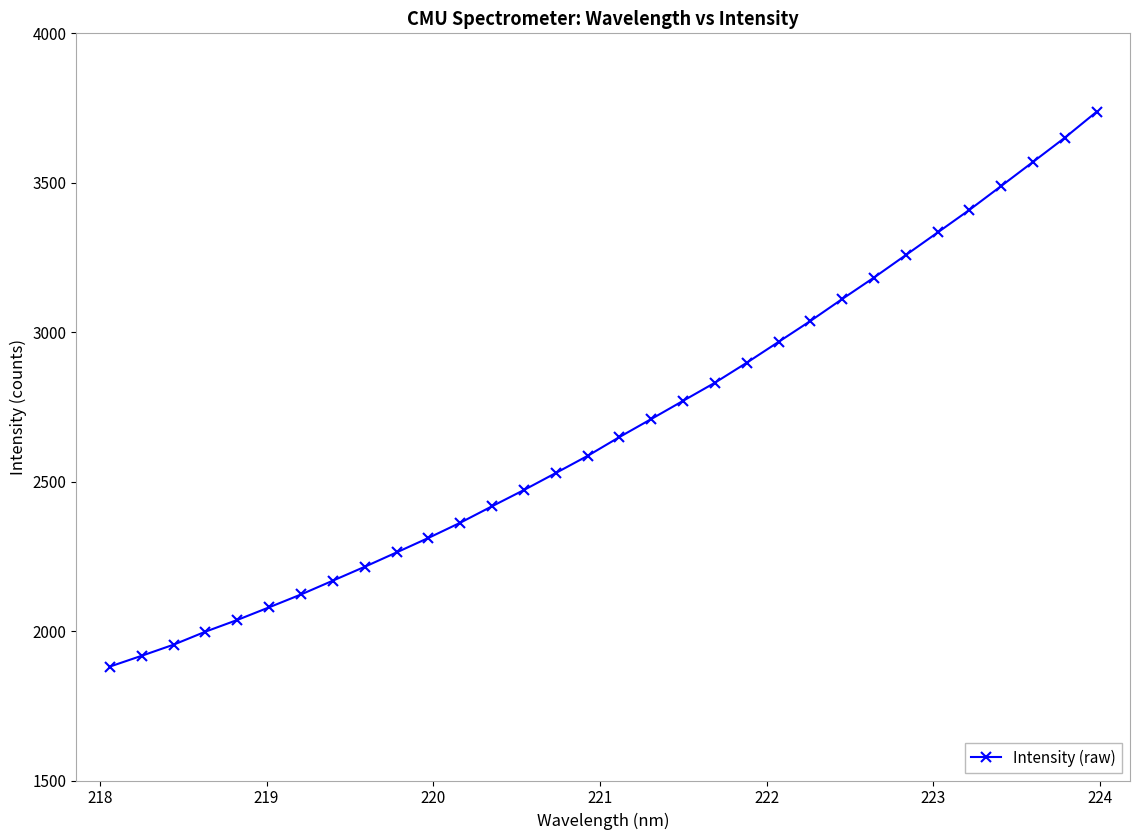

Count the number of categories in the chart.

32